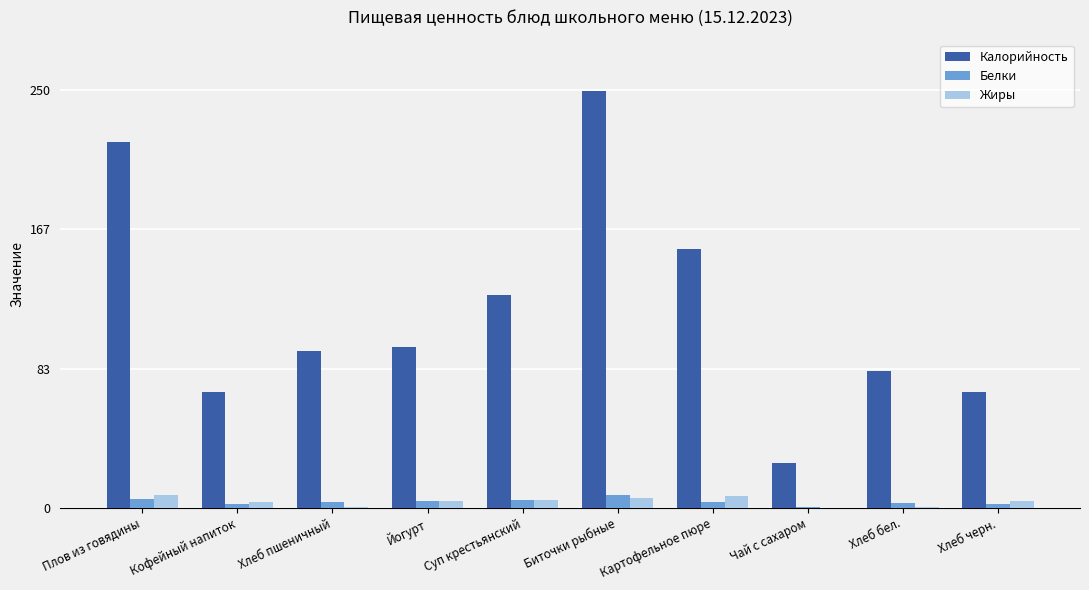

What is the highest value of the Калорийность series?

249.0